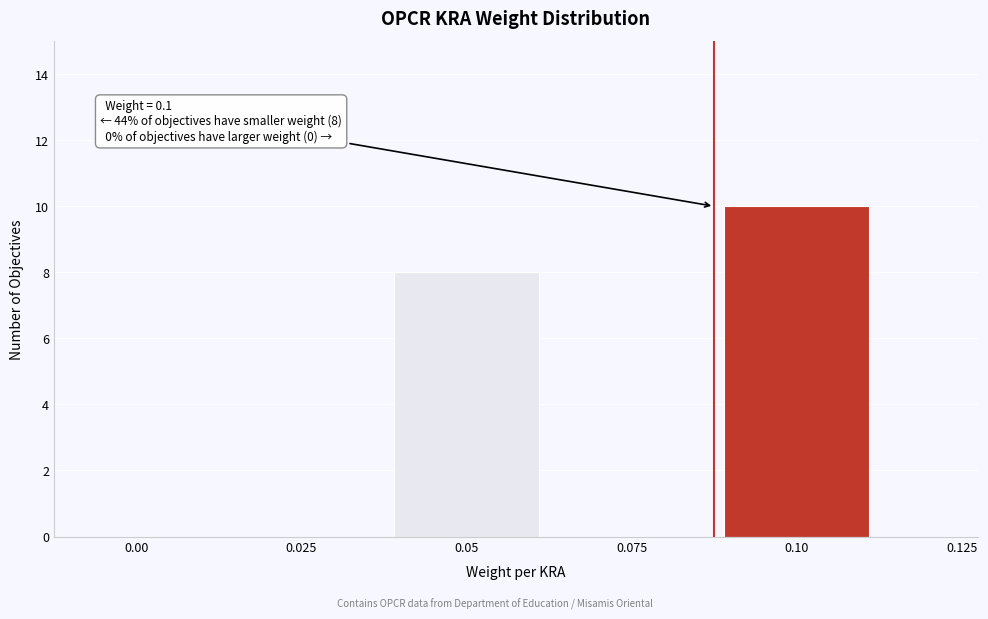

Reading right to left, list all the values displayed in this chart.

0.125=0	0.10=10	0.075=0	0.05=8	0.025=0	0.00=0